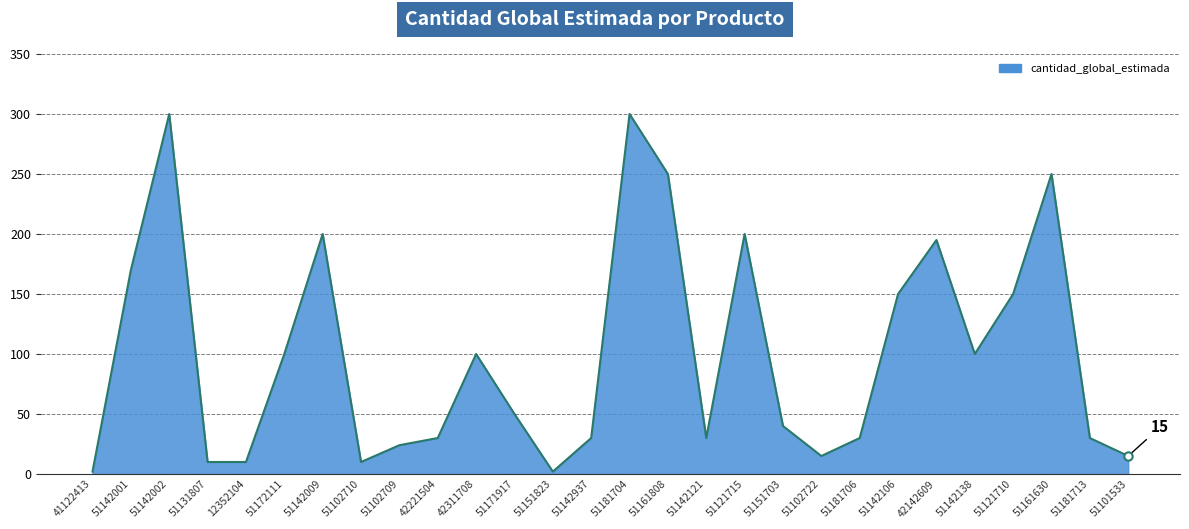

The chart shows a value of 150 at 51121710. True or false?

True